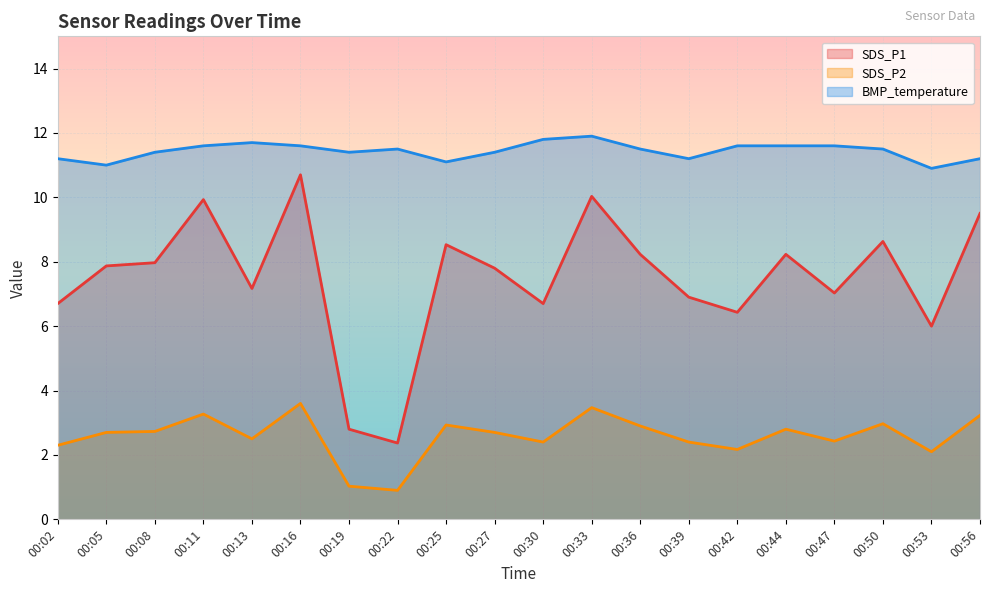

True or false: BMP_temperature has more than 0 interior local peaks.

True